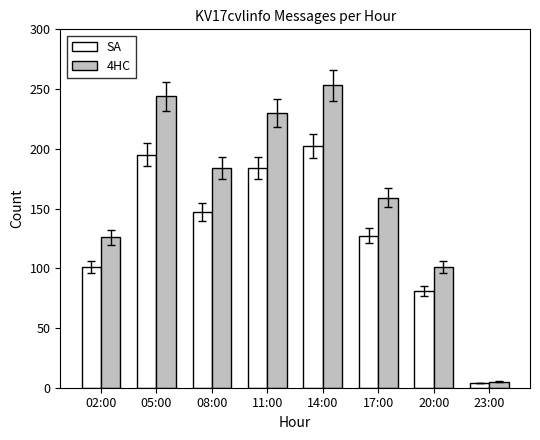

What are all the series names shown in the legend?

SA, 4HC